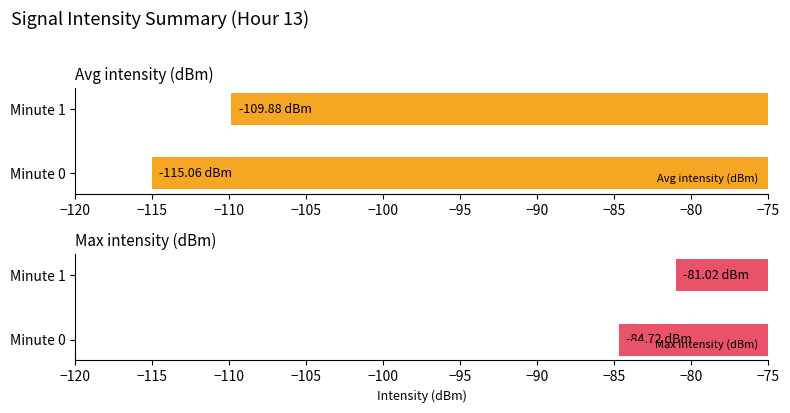

How many bars are there in total?

4